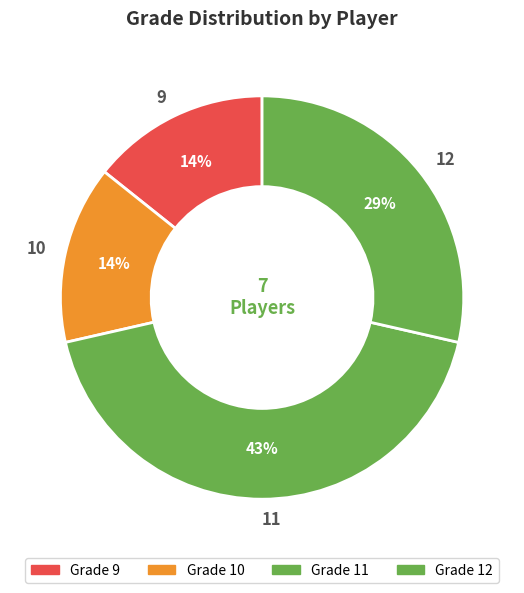

Does any single category account for the majority?

No